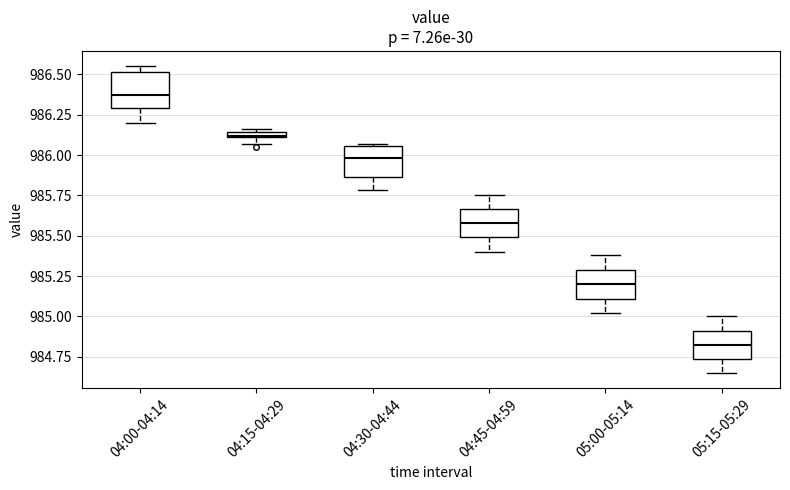

Which box has the highest median line?

04:00-04:14